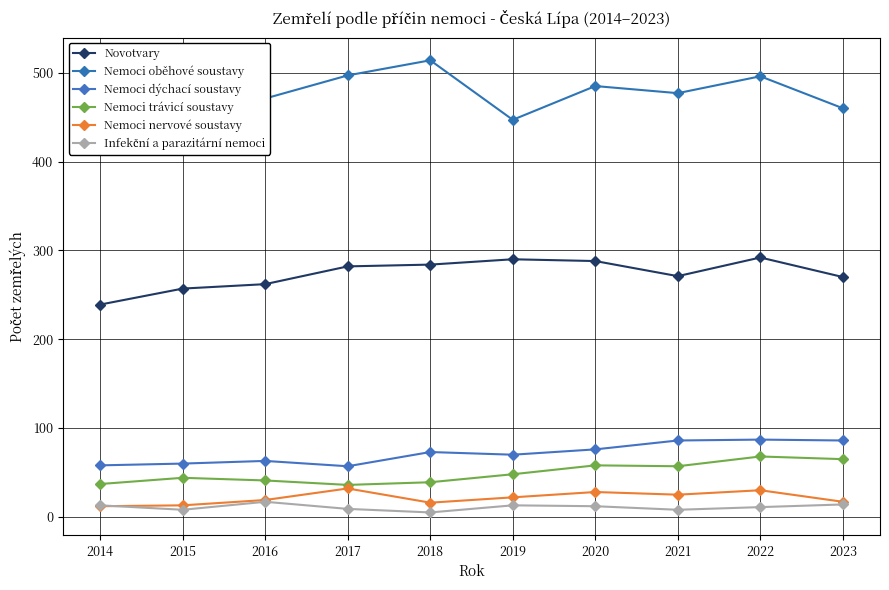

Rank the categories by Nemoci dýchací soustavy value from highest to lowest.

2022, 2021, 2023, 2020, 2018, 2019, 2016, 2015, 2014, 2017